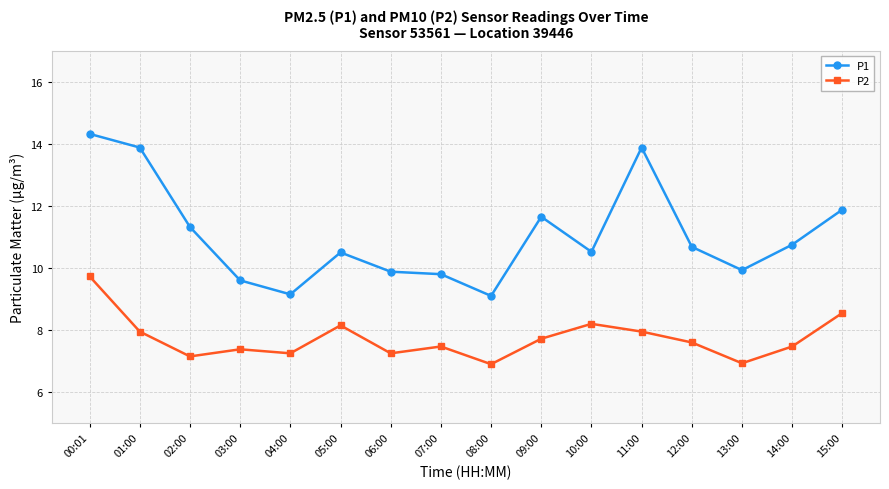

What is the label of the 2nd point from the left?

01:00